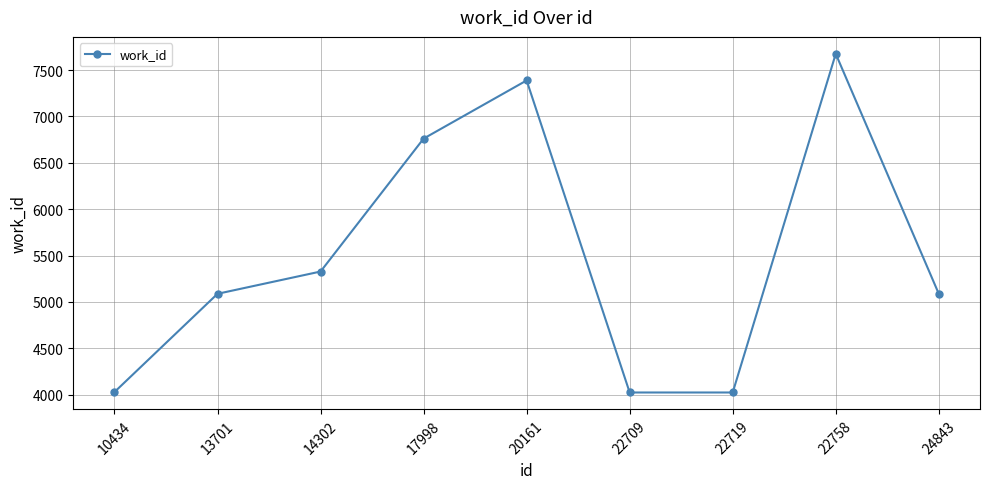

What is the value of the 3rd point from the left?

5328